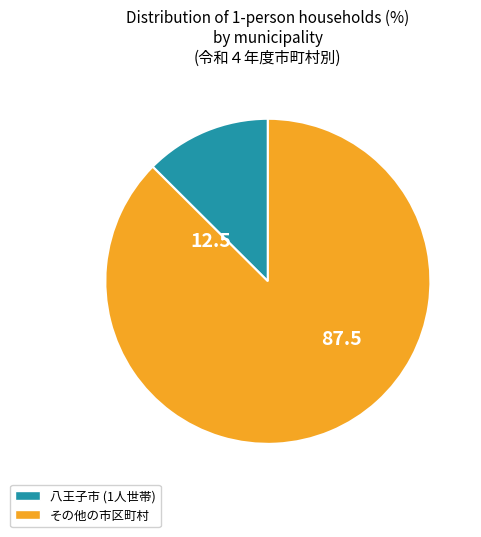

What is the majority slice?

その他の市区町村